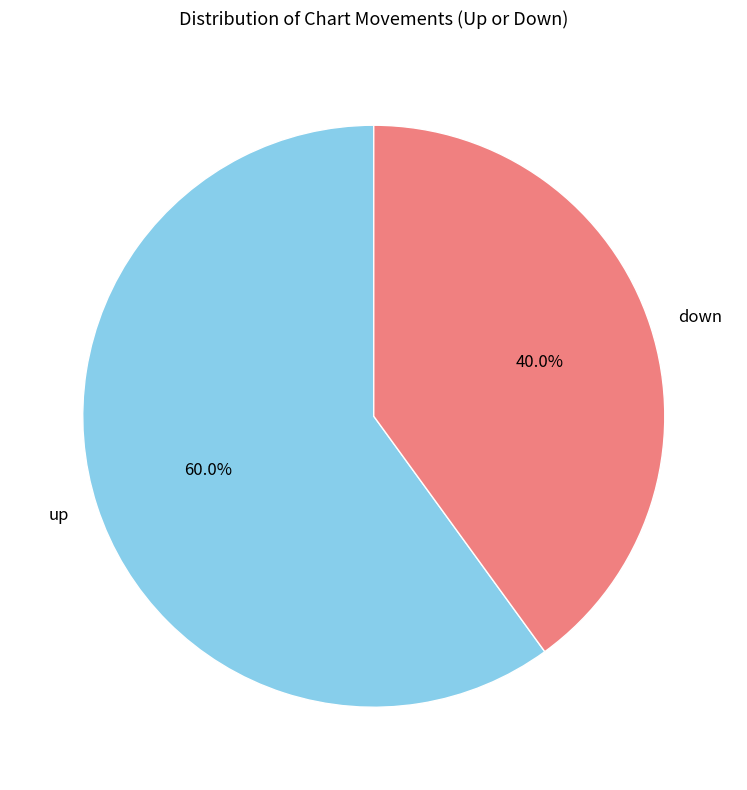

What is the total percentage of down and up?

100.0%